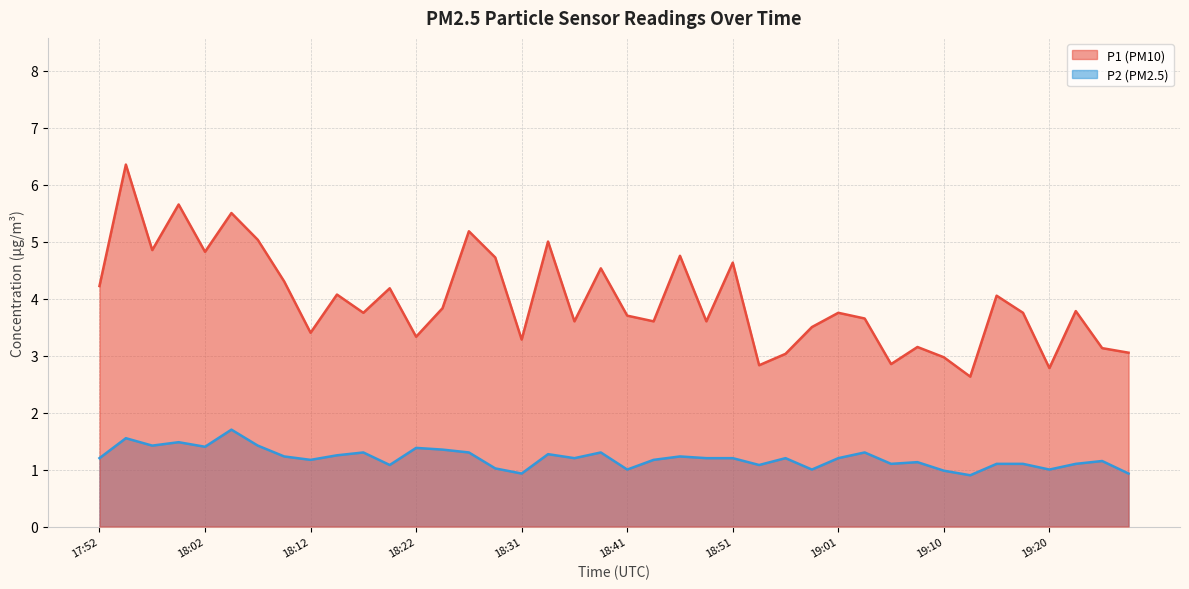

List the series in order of their peak value, highest first.

P1, P2